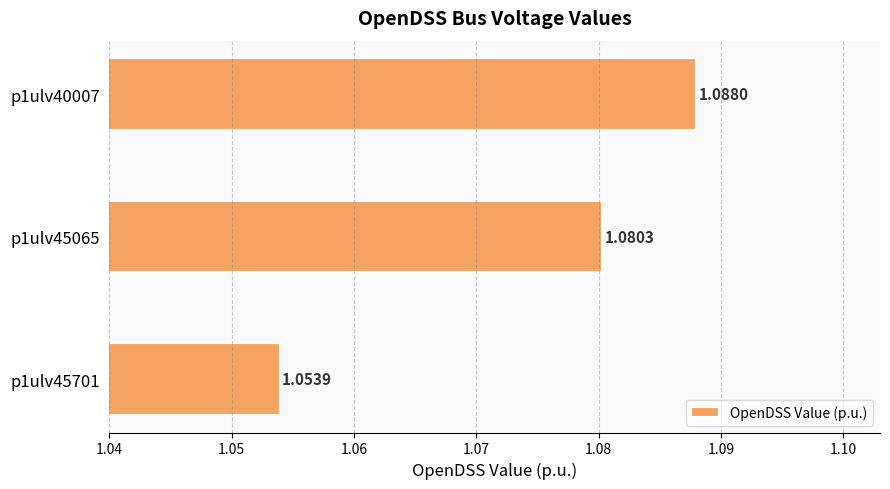

List the labels in order of value, smallest first.

p1ulv45701, p1ulv45065, p1ulv40007